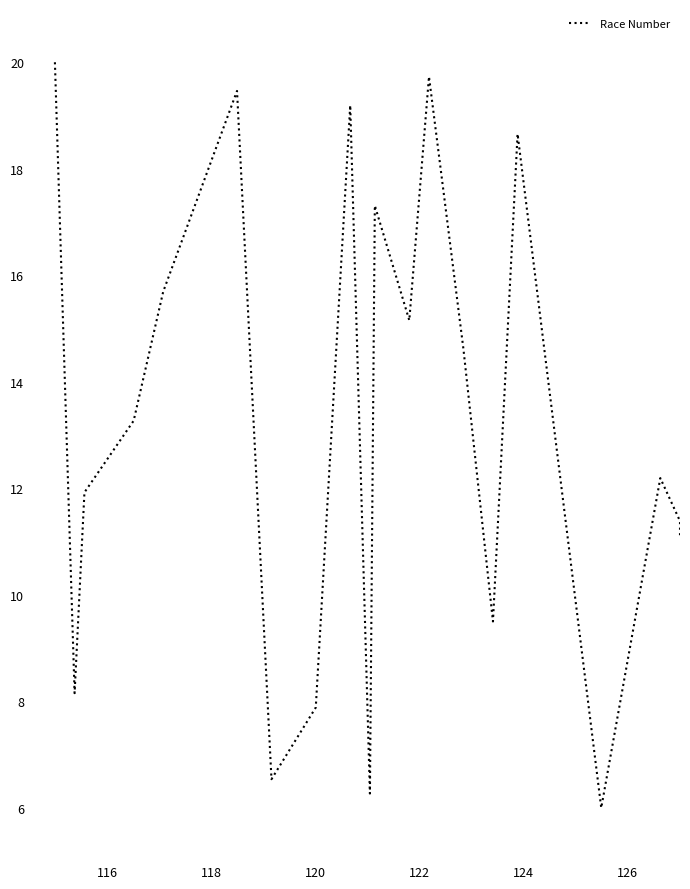

How many interior local peaks (higher than both neighbors) does the data have?

6